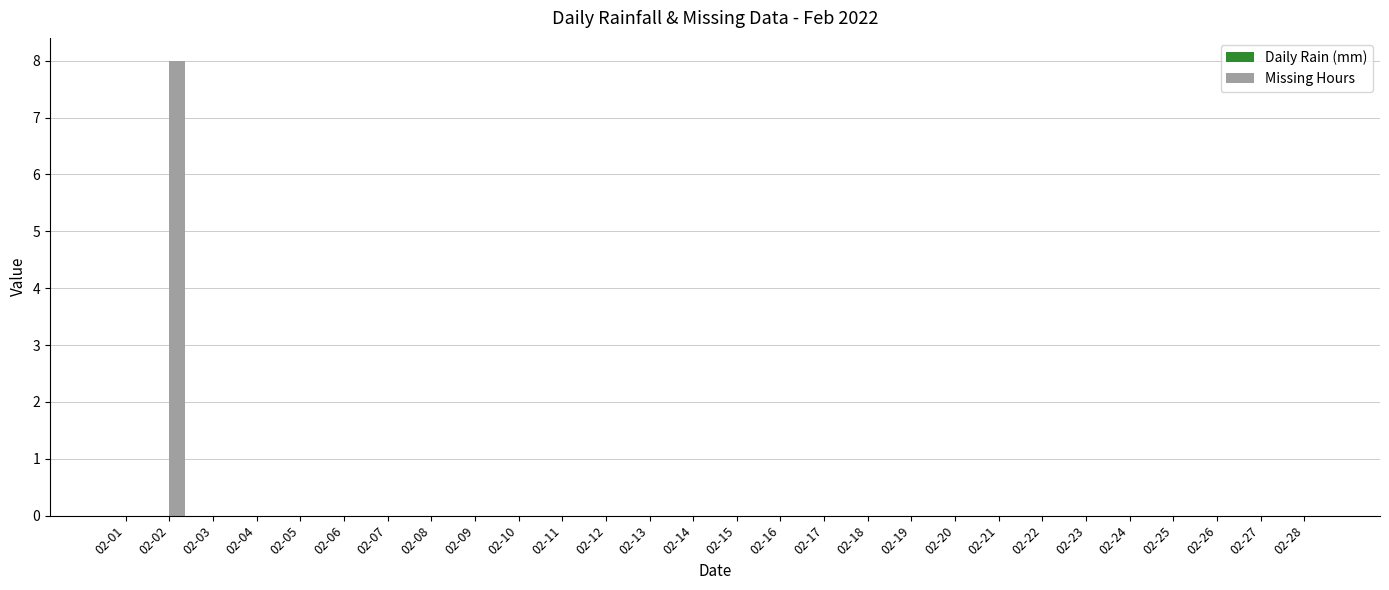

Reading right to left, transcribe all the data shown in this chart.

02-28=0	02-27=0	02-26=0	02-25=0	02-24=0	02-23=0	02-22=0	02-21=0	02-20=0	02-19=0	02-18=0	02-17=0	02-16=0	02-15=0	02-14=0	02-13=0	02-12=0	02-11=0	02-10=0	02-09=0	02-08=0	02-07=0	02-06=0	02-05=0	02-04=0	02-03=0	02-02=8	02-01=0